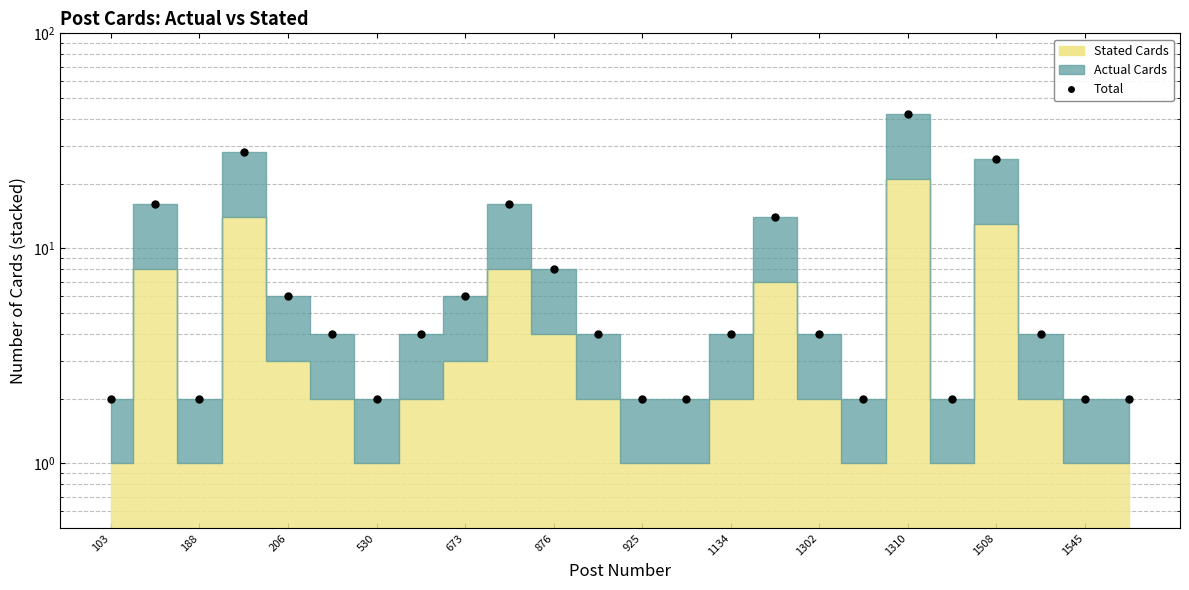

How many interior local valleys (lower than both neighbors) does the data have?

4